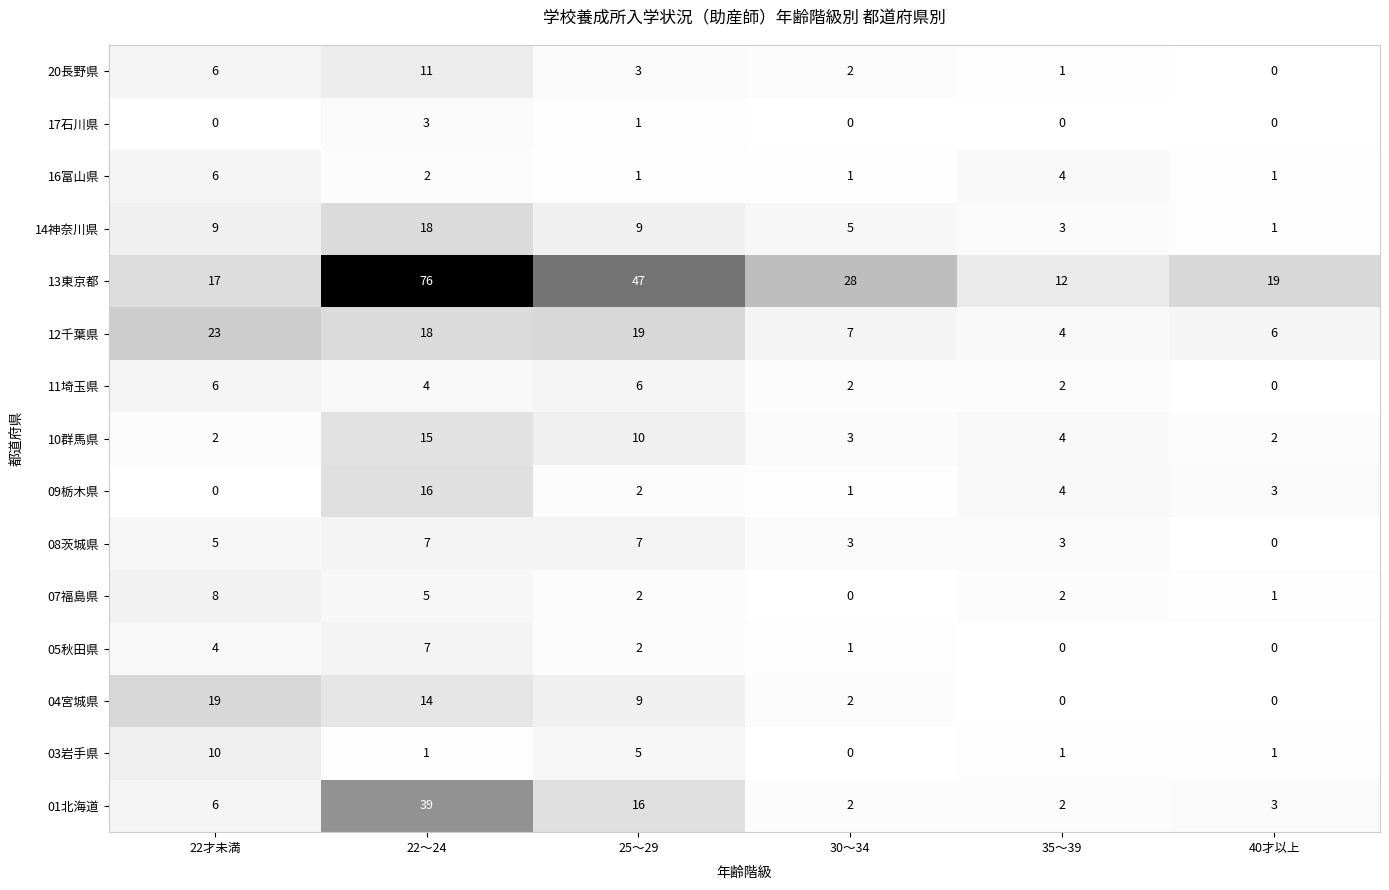

What is the average value of the 04宮城県 series?

7